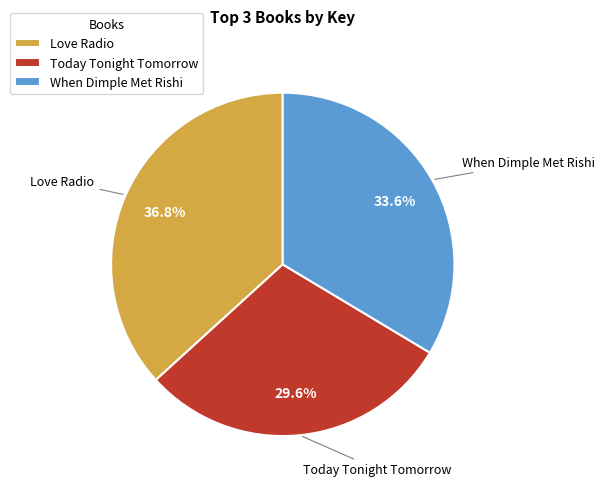

To the nearest percent, what is the average slice percentage?

33%